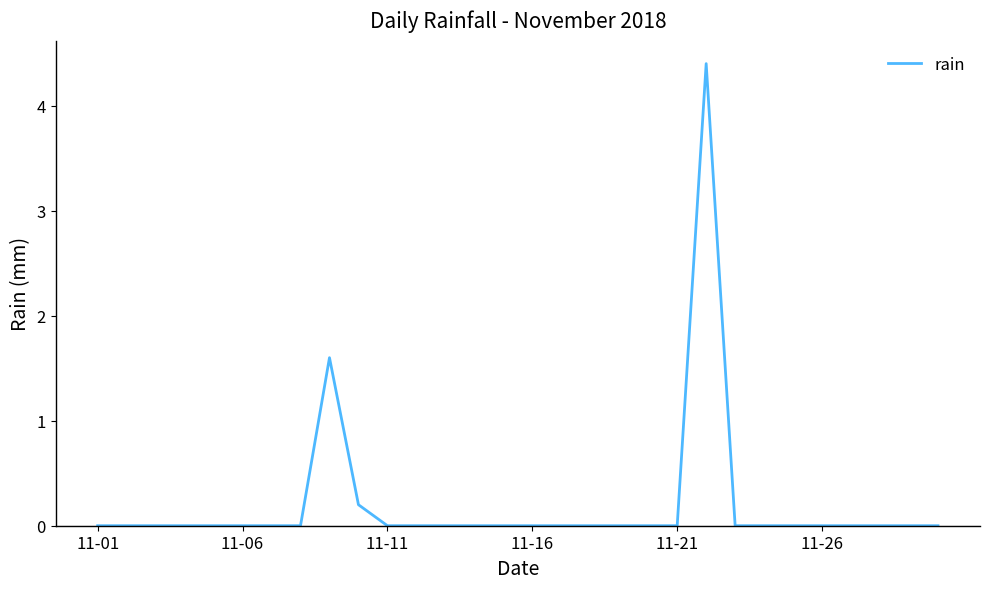

Does the chart display data point markers on the line(s)?

No